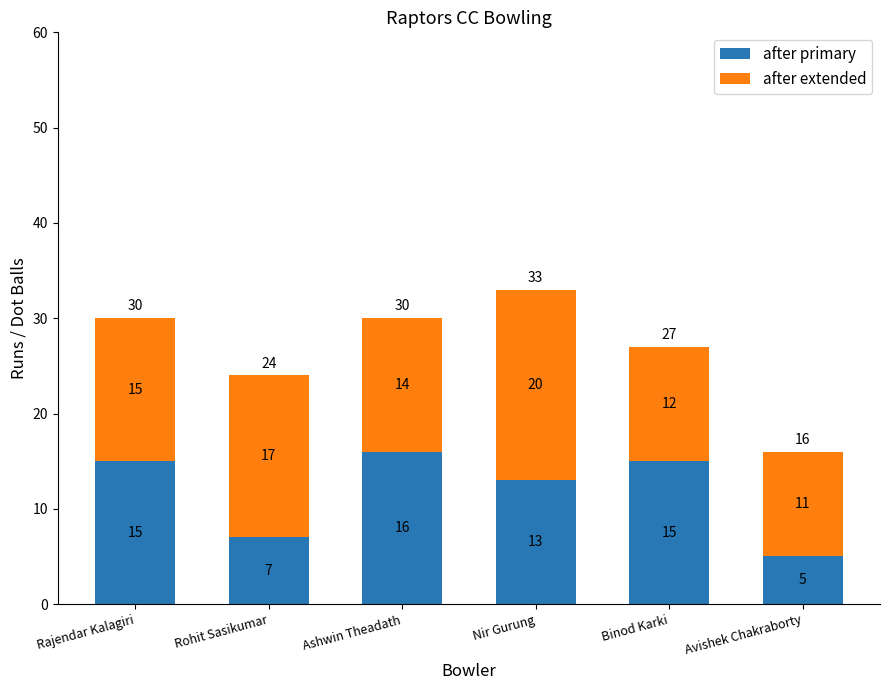

At which category is the sum across all series the highest?

Nir Gurung